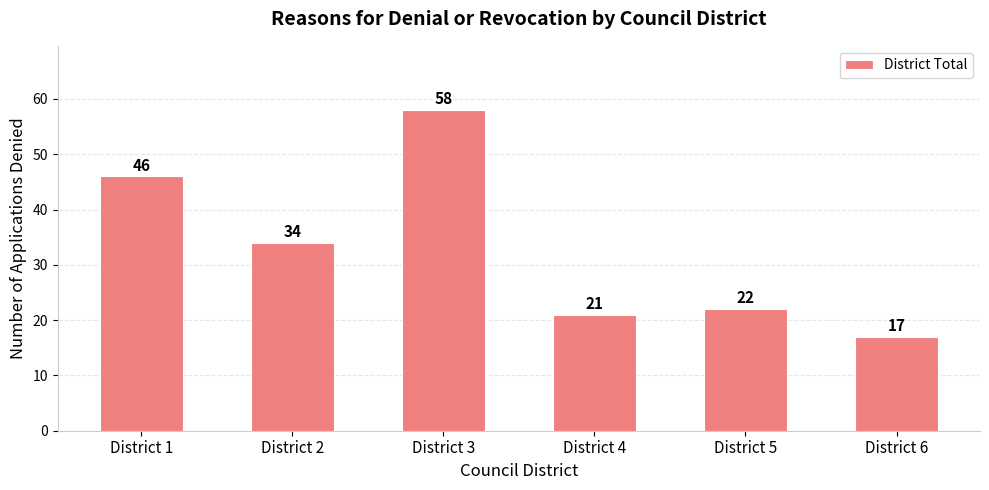

Rank the categories by value from lowest to highest.

District 6, District 4, District 5, District 2, District 1, District 3